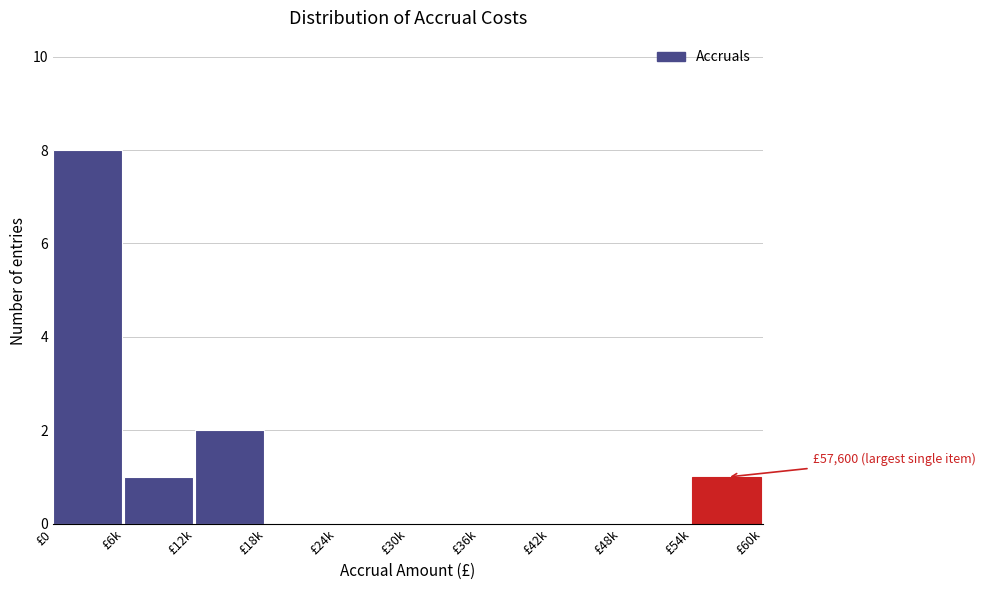

Reading left to right, transcribe all the data shown in this chart.

£0=8	£6k=1	£12k=2	£18k=0	£24k=0	£30k=0	£36k=0	£42k=0	£48k=0	£54k=1